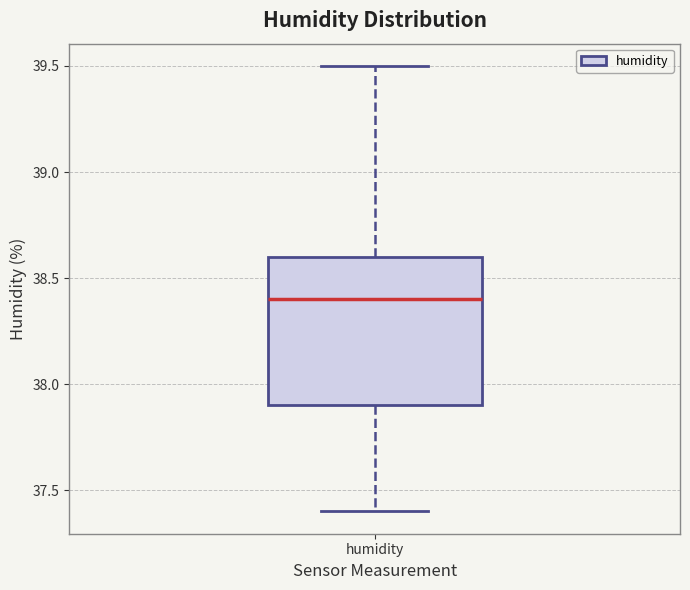

Read this box plot against the y-axis: the position of the median line, the range covered by the box, and the ends of both whiskers. The values are not printed on the chart, so give them approximately, as read against the axis.

median 38.4, box 37.9 to 38.6, whiskers 37.4 to 39.5